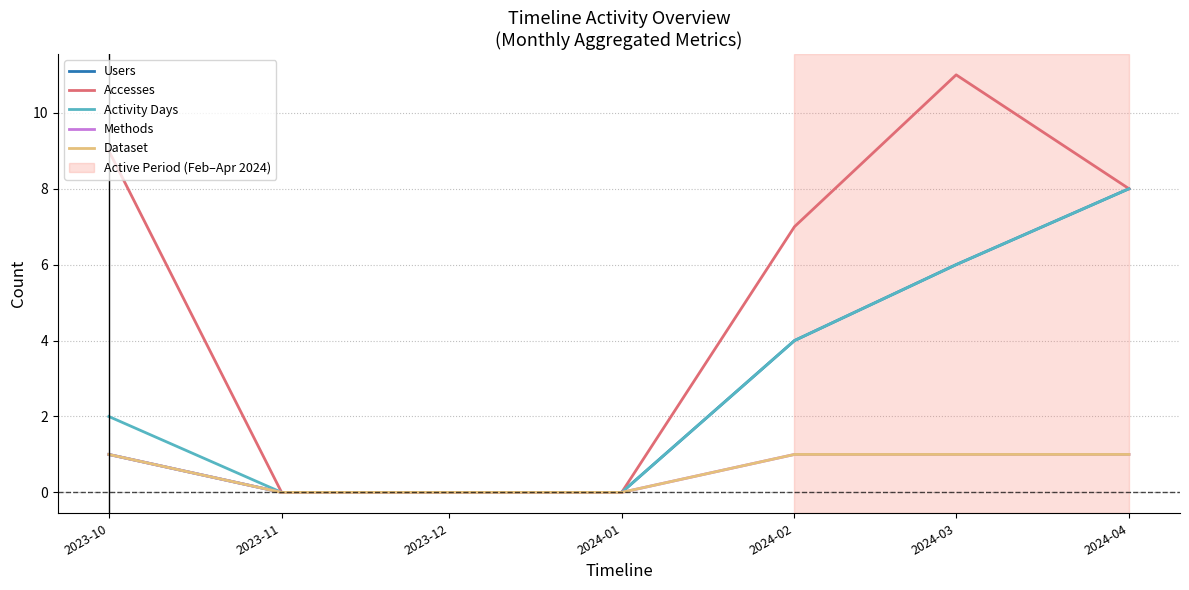

Does the chart have visible grid lines?

Yes